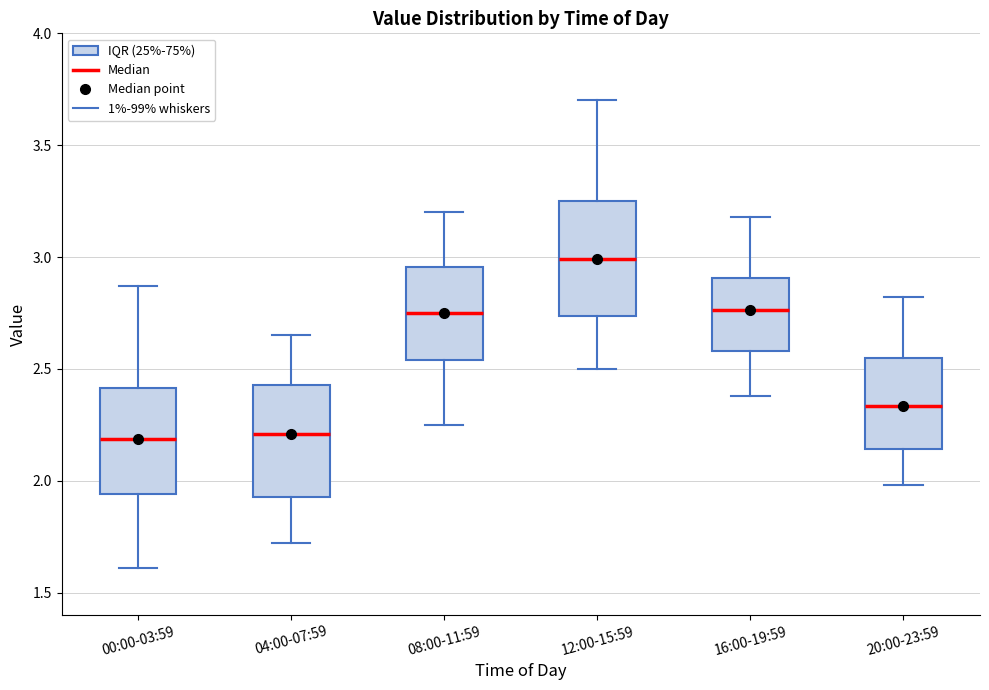

Reading left to right, transcribe this box plot: for each box, give where its median line is, the range the box spans, and where its two whiskers end, as read against the y-axis. The values are not printed on the chart, so give them approximately, as read against the axis.

00:00-03:59: median 2.20, box 1.95 to 2.40, whiskers 1.60 to 2.85
04:00-07:59: median 2.20, box 1.95 to 2.45, whiskers 1.70 to 2.65
08:00-11:59: median 2.75, box 2.55 to 2.95, whiskers 2.25 to 3.20
12:00-15:59: median 3.00, box 2.75 to 3.25, whiskers 2.50 to 3.70
16:00-19:59: median 2.75, box 2.60 to 2.90, whiskers 2.40 to 3.20
20:00-23:59: median 2.35, box 2.15 to 2.55, whiskers 2.00 to 2.80